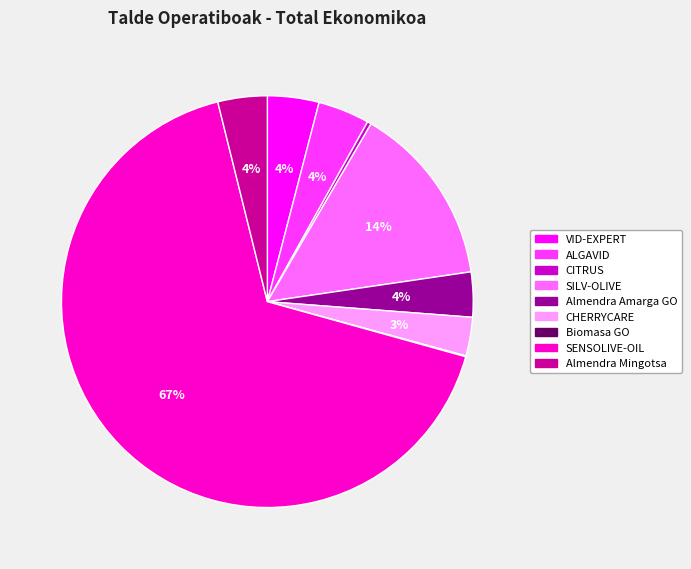

Which category accounts for the majority?

SENSOLIVE-OIL